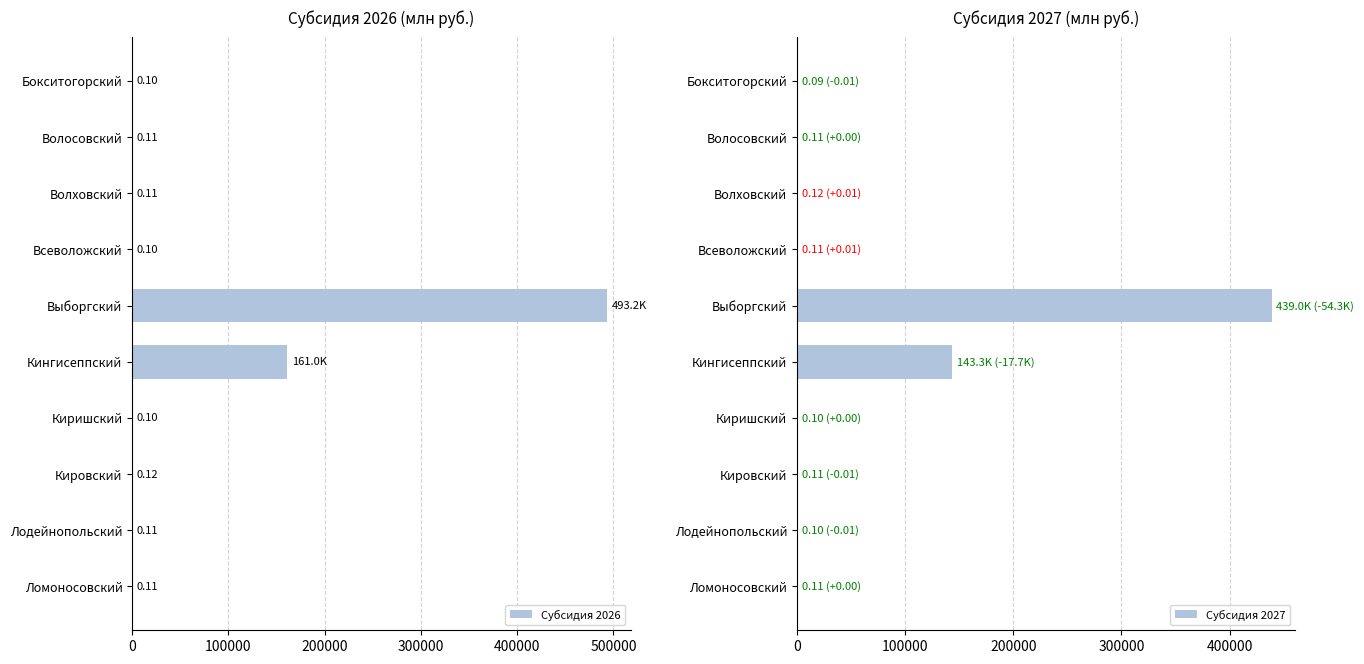

Are the bars horizontal?

Yes